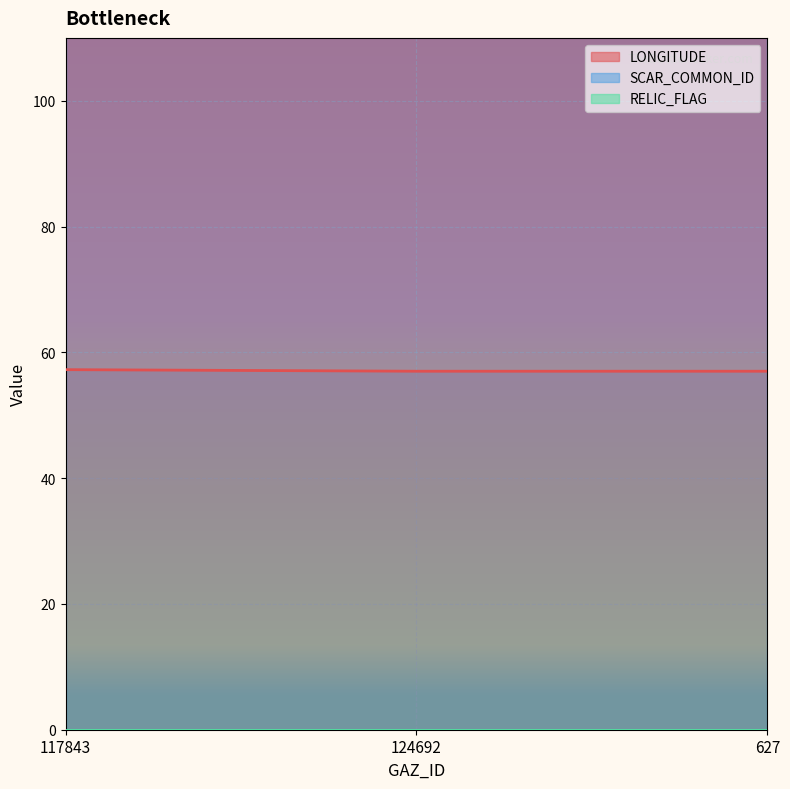

What is the average value of the SCAR_COMMON_ID series?

4088.0